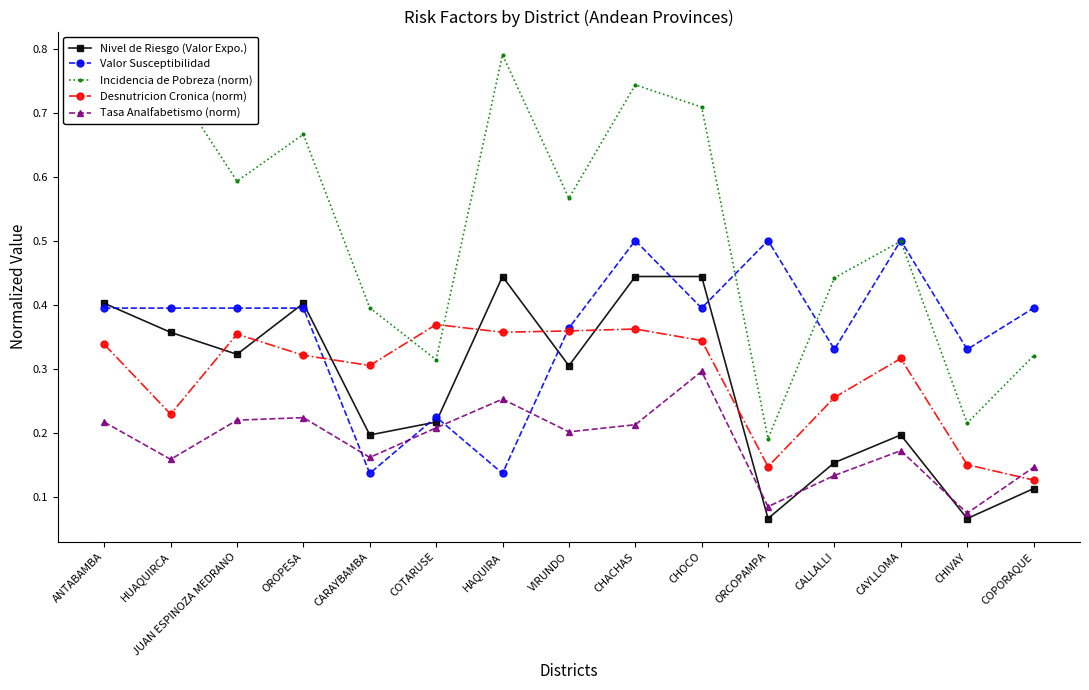

Which series has the largest range (max minus min)?

Incidencia de Pobreza (norm)